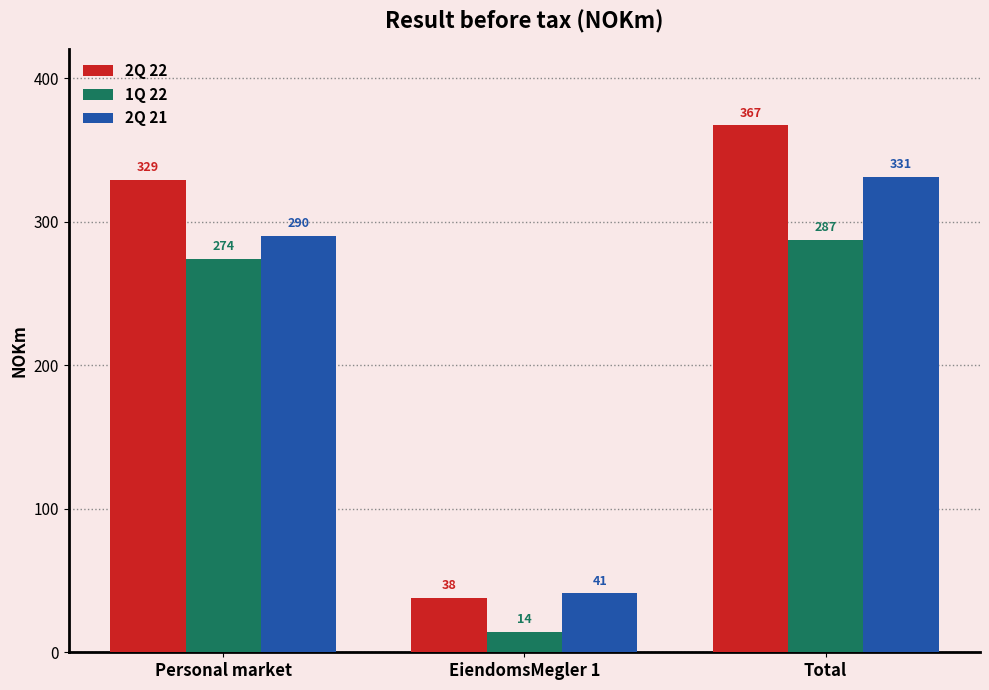

What is the difference between the 2Q 22 values at Personal market and Total?

38